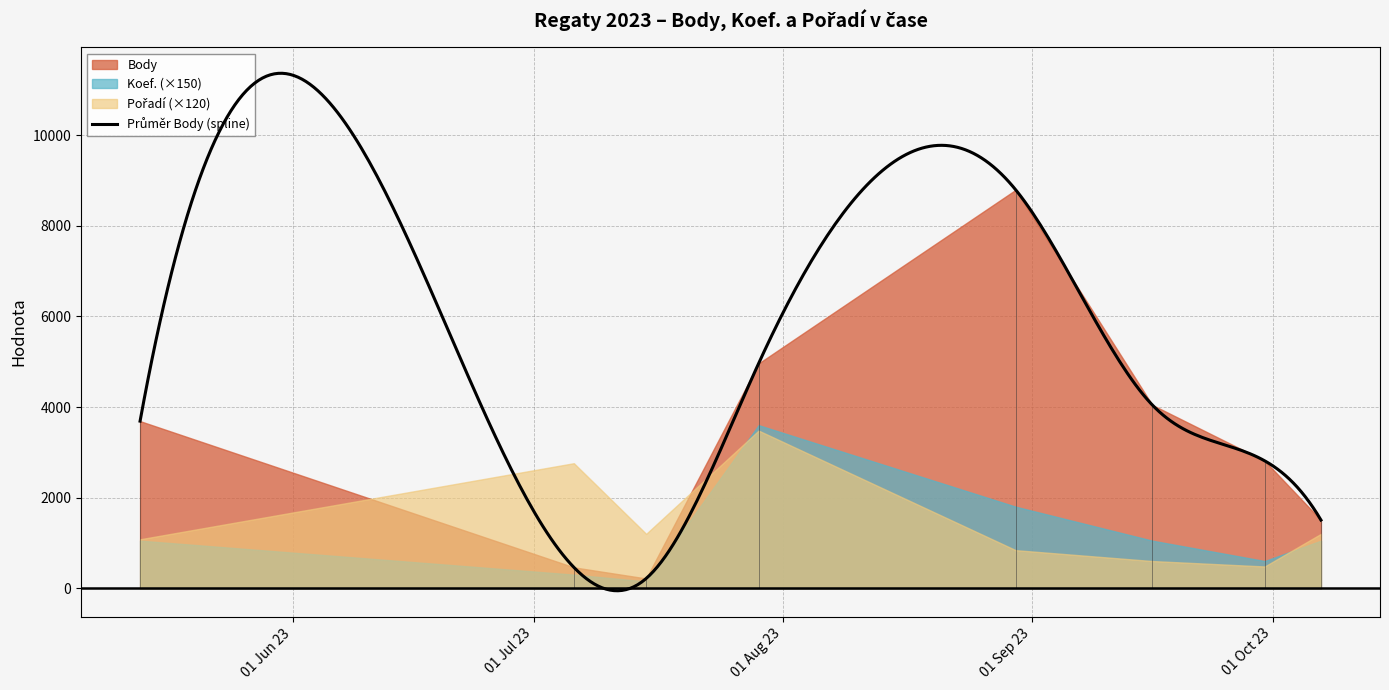

Reading left to right, what are all the values shown in this chart?

Body: 3689	461	215	4963	8796	4047	2812	1505
Koef.: 7	2	1	24	12	7	4	7
Pořadí: 9	23	10	29	7	5	4	10